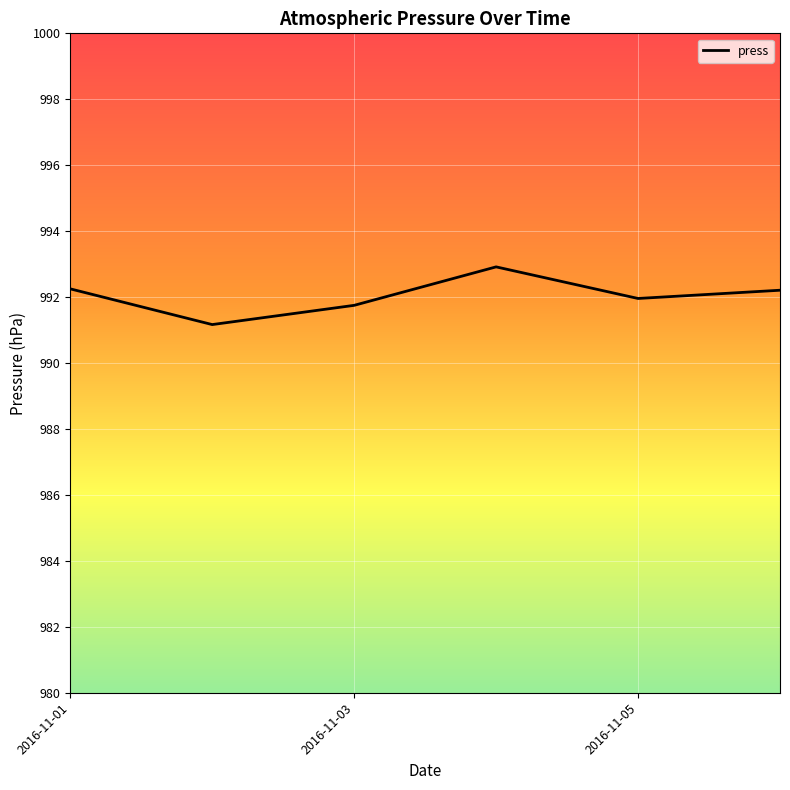

True or false: the data has more than 2 interior local peaks.

False